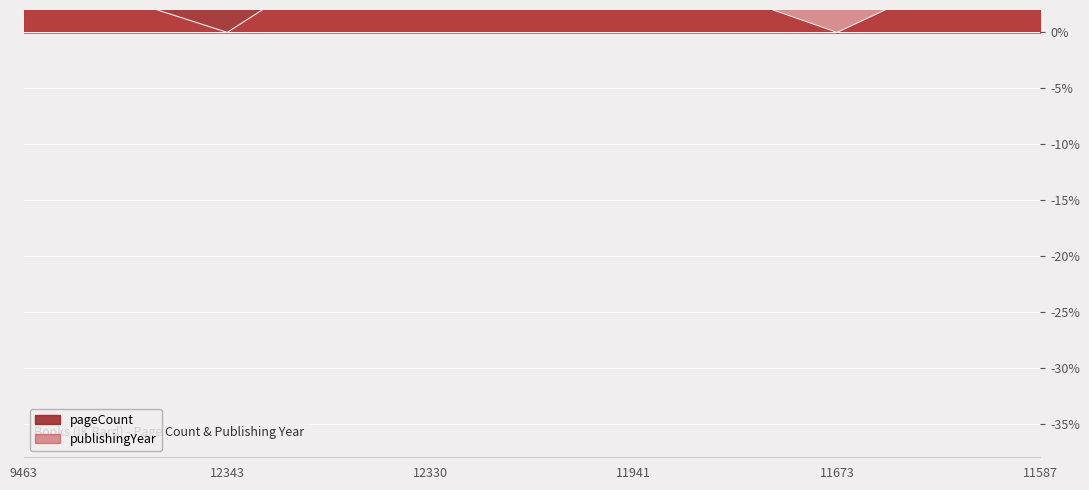

Between 9463 and 11587, which series saw the biggest shift?

publishingYear